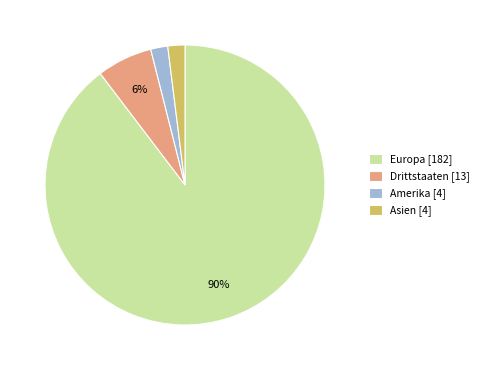

How many slices are in this pie chart?

4